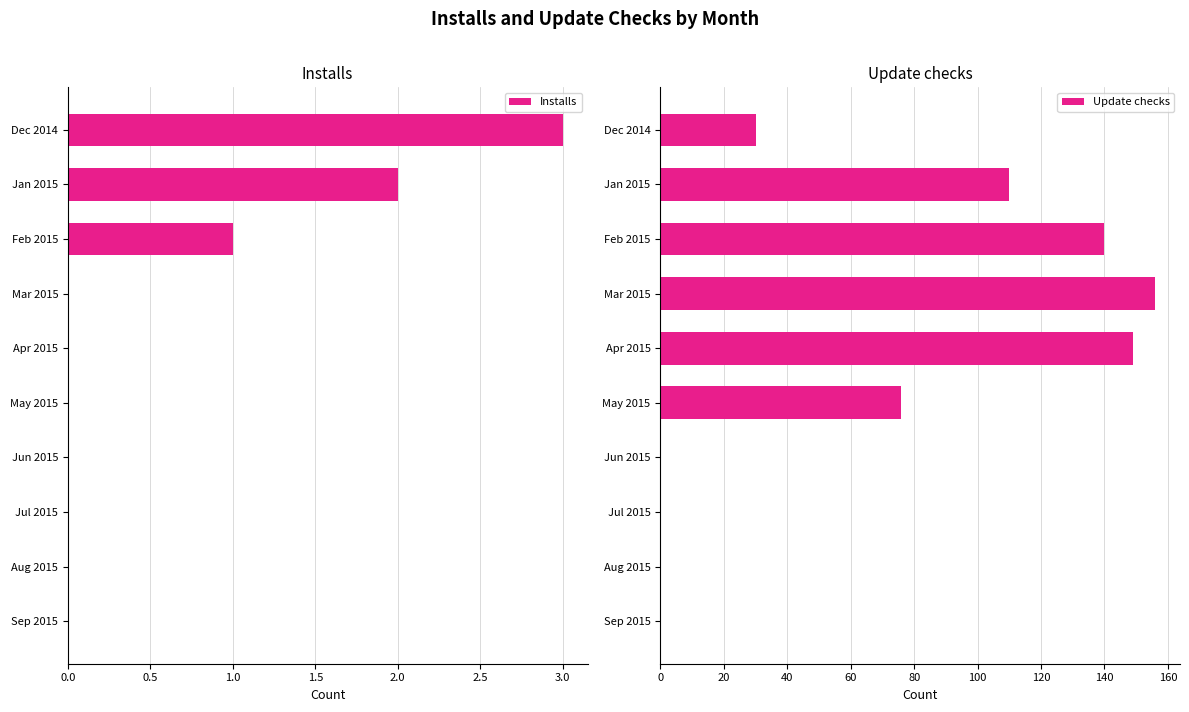

True or false: Installs has a value of 3 at Dec 2014.

True